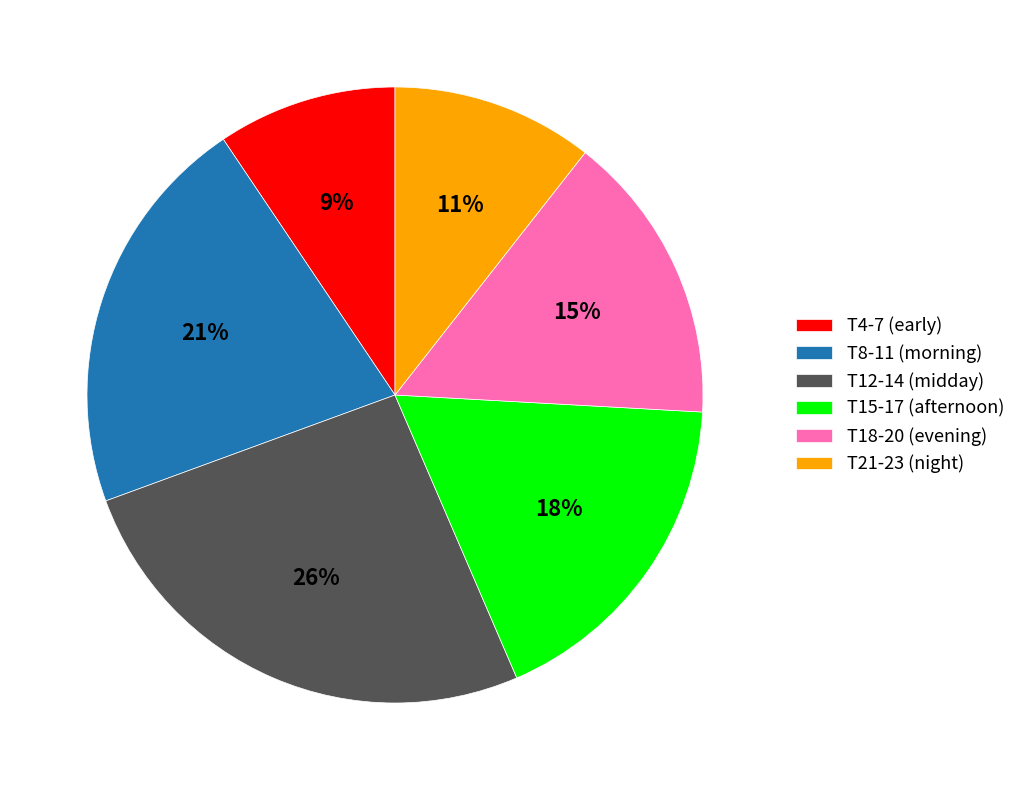

Is there any slice that represents more than half of the pie?

No